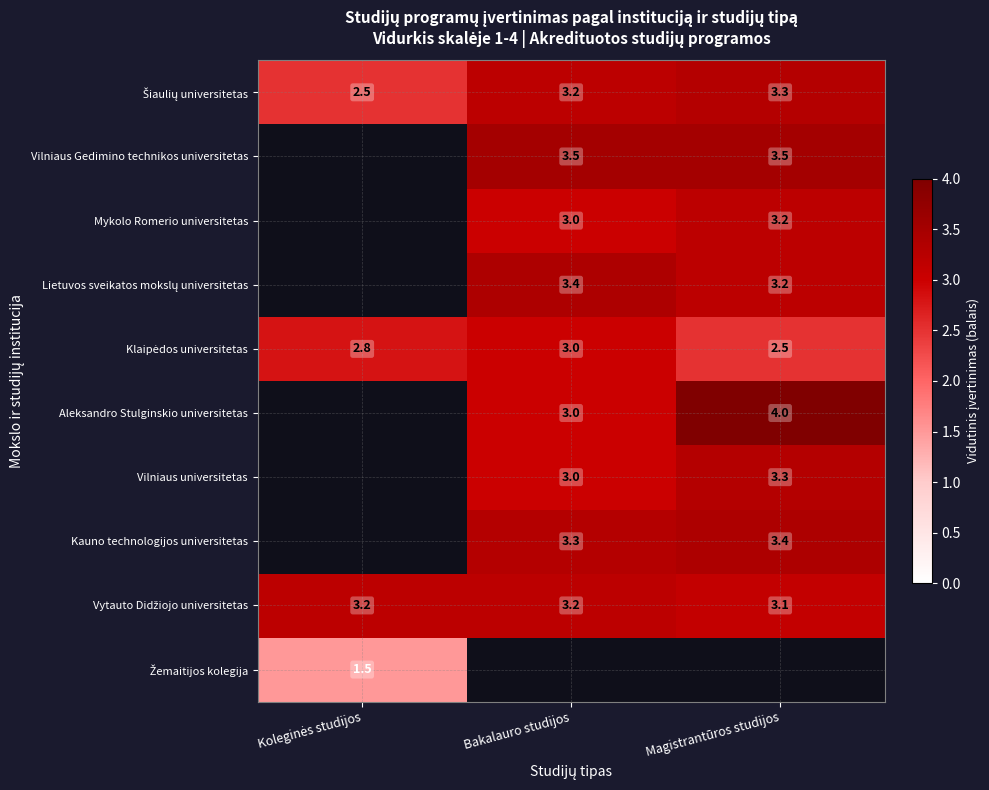

True or false: Aleksandro Stulginskio universitetas has a value of 2.6 at Magistrantūros studijos.

False